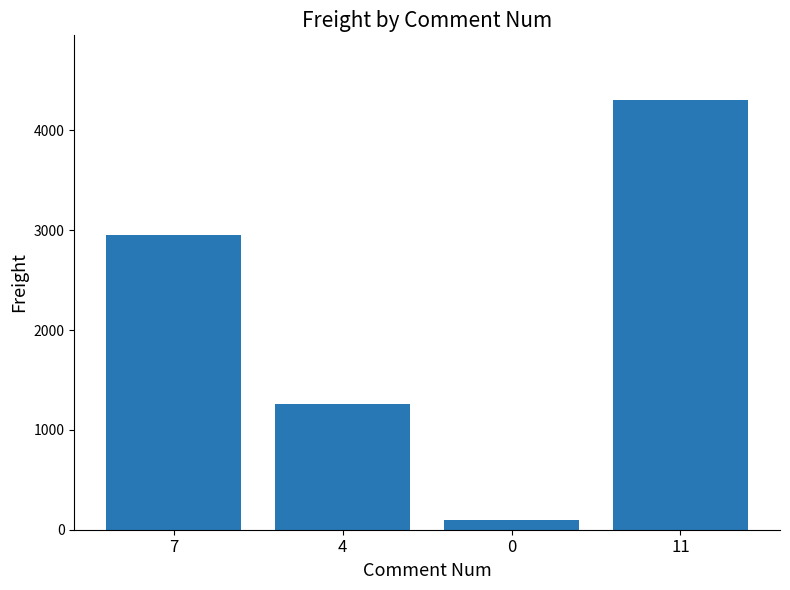

True or false: the data shows 1258.4 at 4.

True